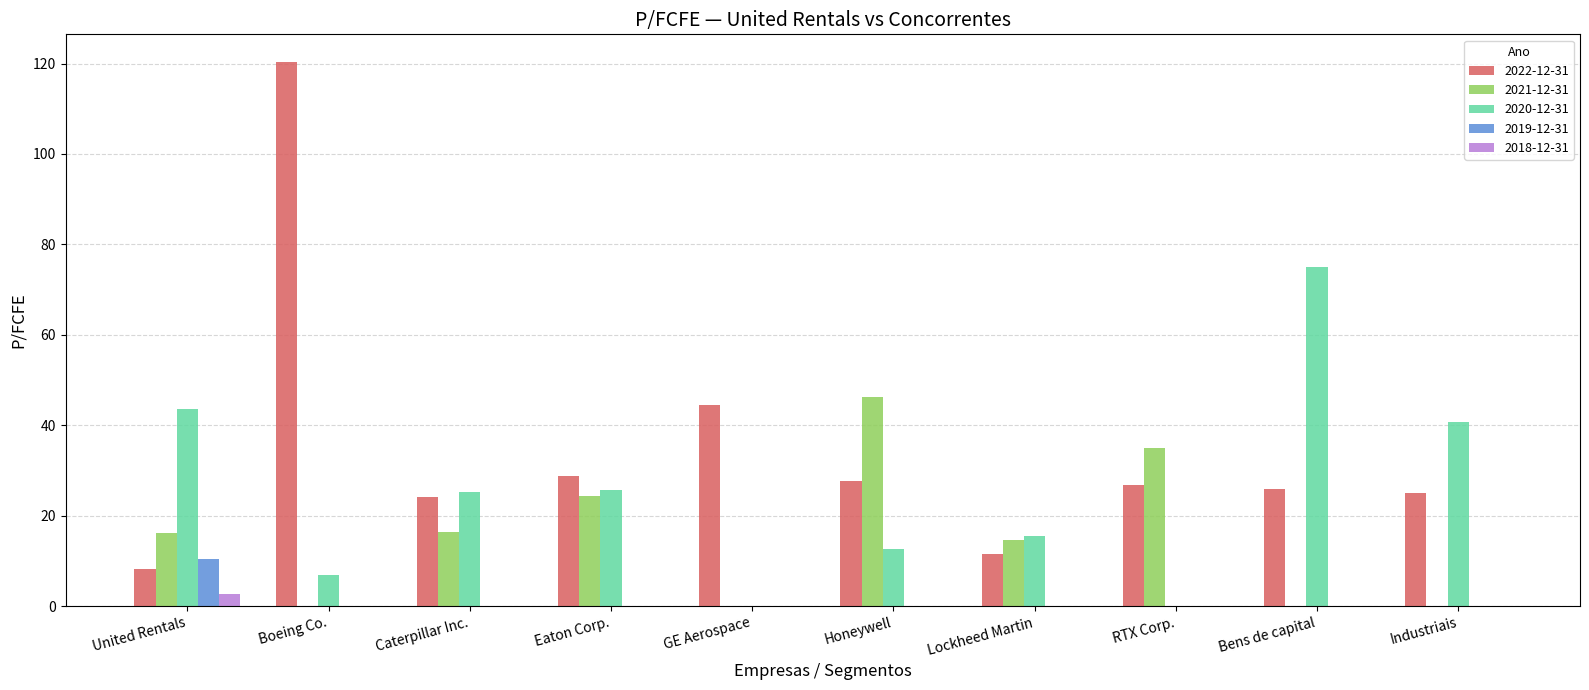

At which category is the sum across all series the highest?

Boeing Co.